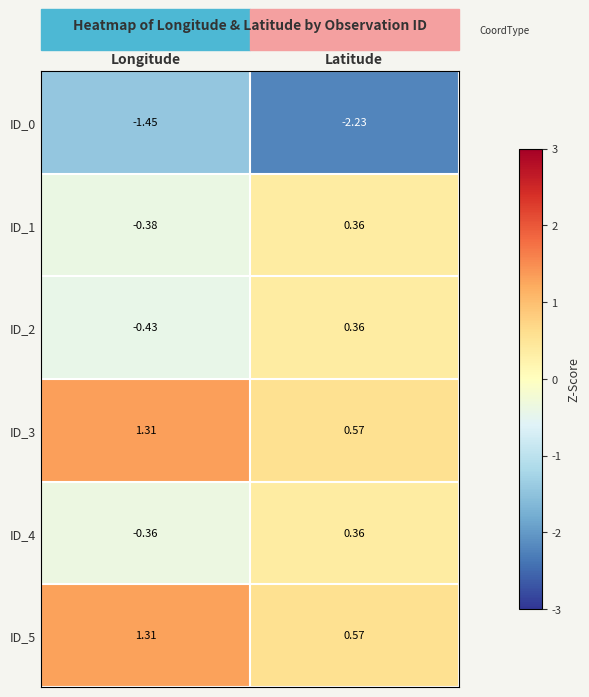

At which label does ID_2 first exceed 0?

Latitude